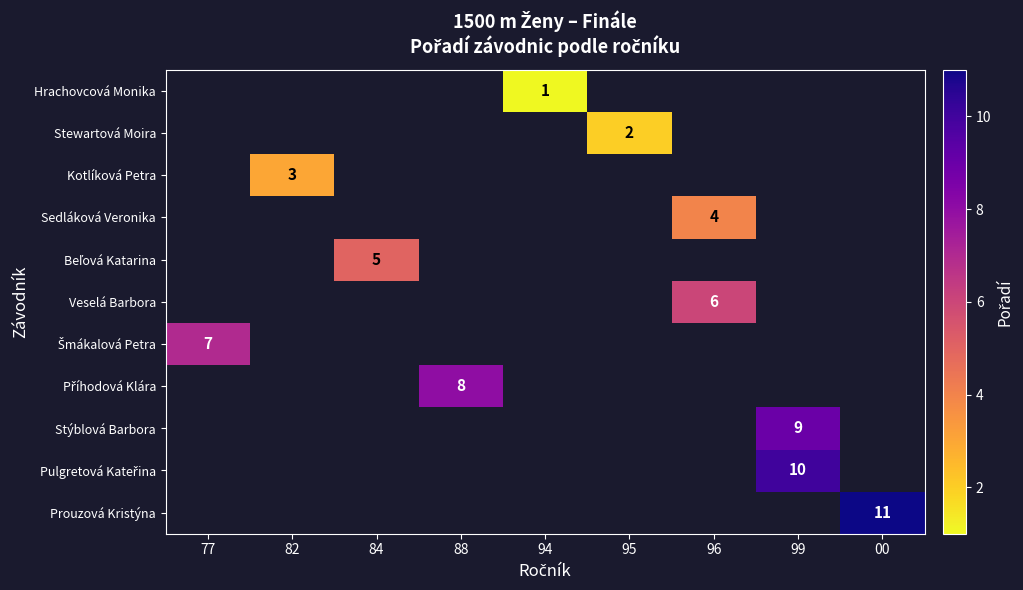

List the series in order of their overall mean, lowest first.

Hrachovcová Monika, Stewartová Moira, Kotlíková Petra, Sedláková Veronika, Beľová Katarina, Veselá Barbora, Šmákalová Petra, Příhodová Klára, Stýblová Barbora, Pulgretová Kateřina, Prouzová Kristýna